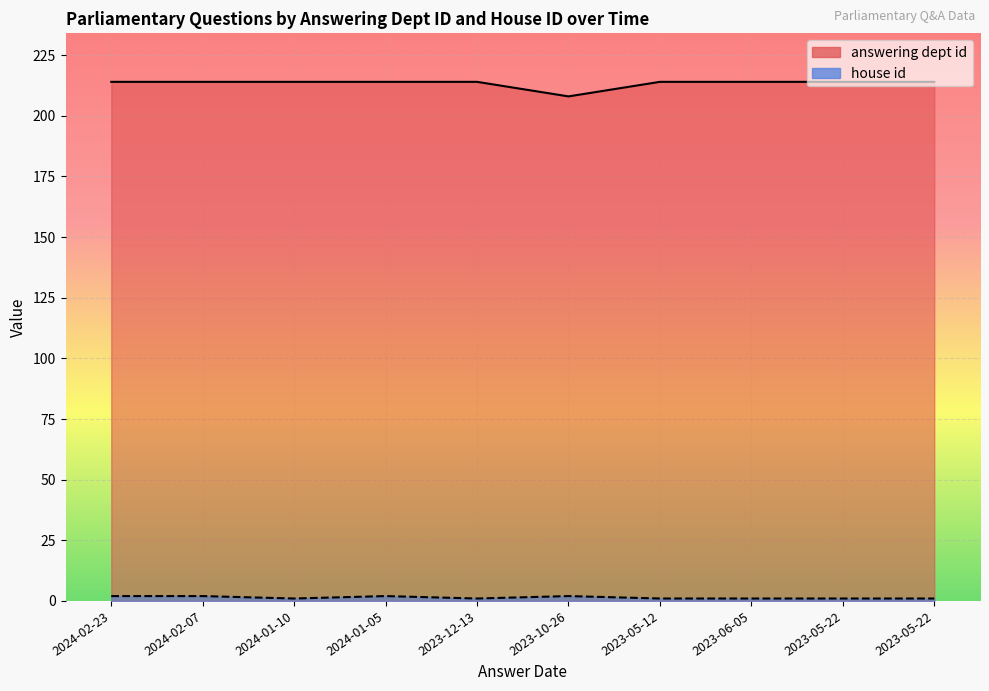

Reading left to right, extract all data points from this chart.

answering dept id: 2024-02-23=214	2024-02-07=214	2024-01-10=214	2024-01-05=214	2023-12-13=214	2023-10-26=208	2023-05-12=214	2023-06-05=214	2023-05-22=214	2023-05-22=214
house id: 2024-02-23=2	2024-02-07=2	2024-01-10=1	2024-01-05=2	2023-12-13=1	2023-10-26=2	2023-05-12=1	2023-06-05=1	2023-05-22=1	2023-05-22=1